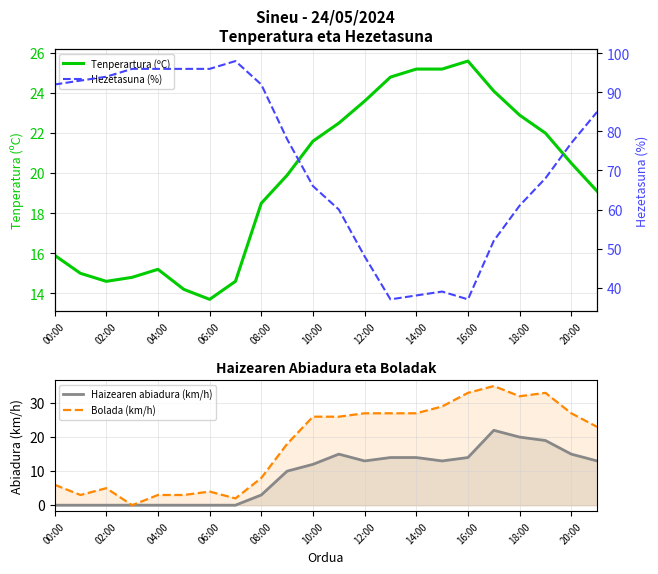

In Bolada (km/h), how many points are lower than both neighbors (excluding endpoints)?

4